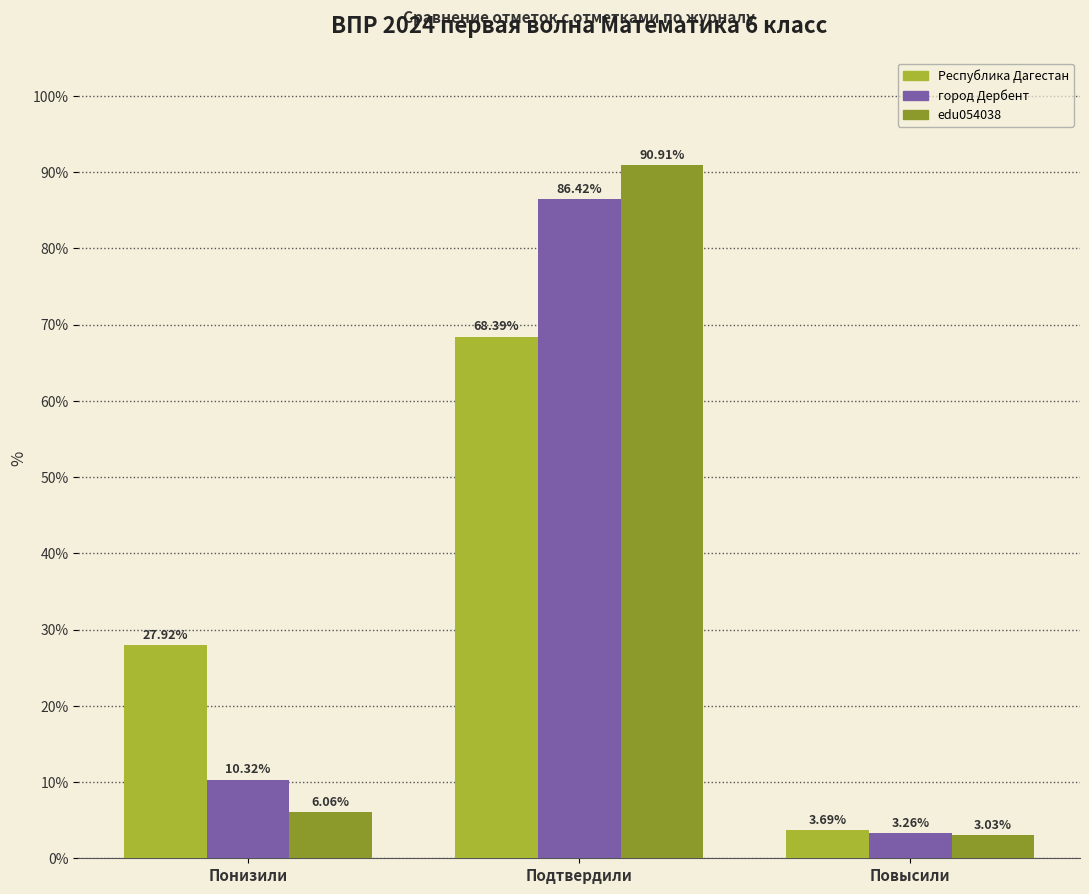

Where is edu054038 nearest to the value 46?

Понизили